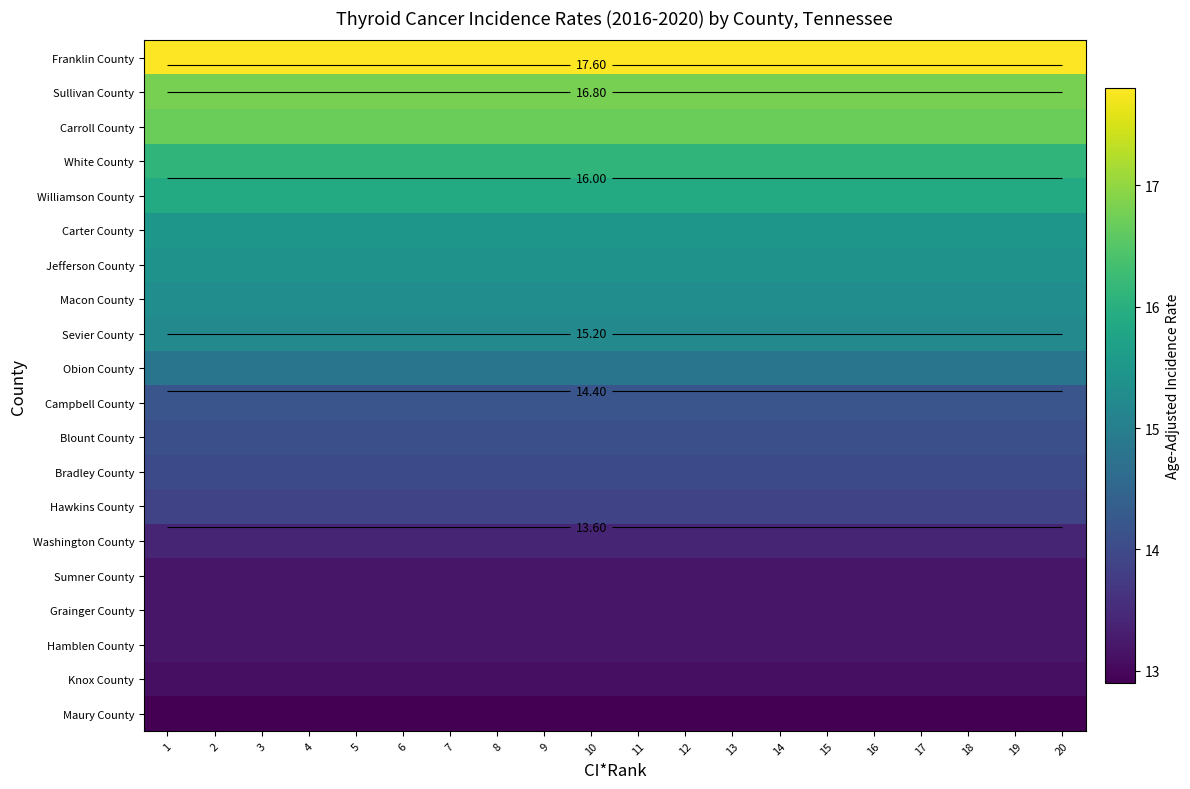

At how many categories does at least one series exceed 13?

20